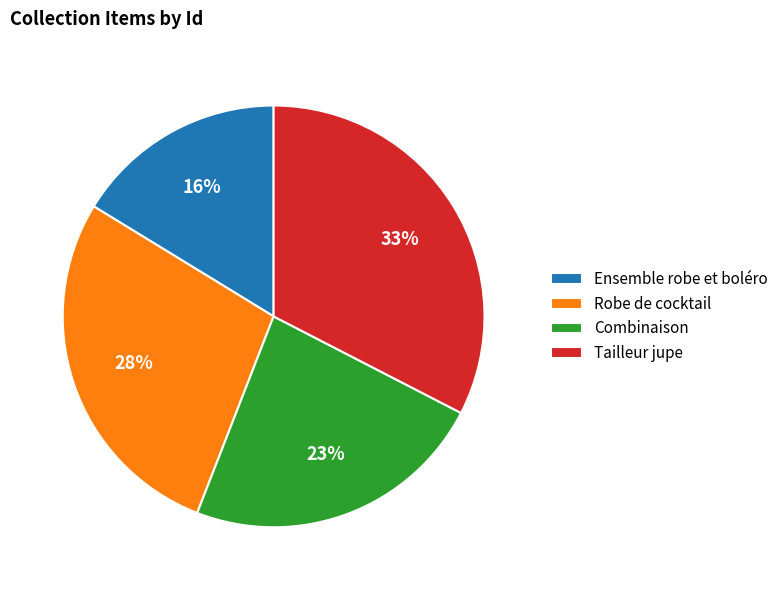

To the nearest percent, what is the average slice percentage?

25%